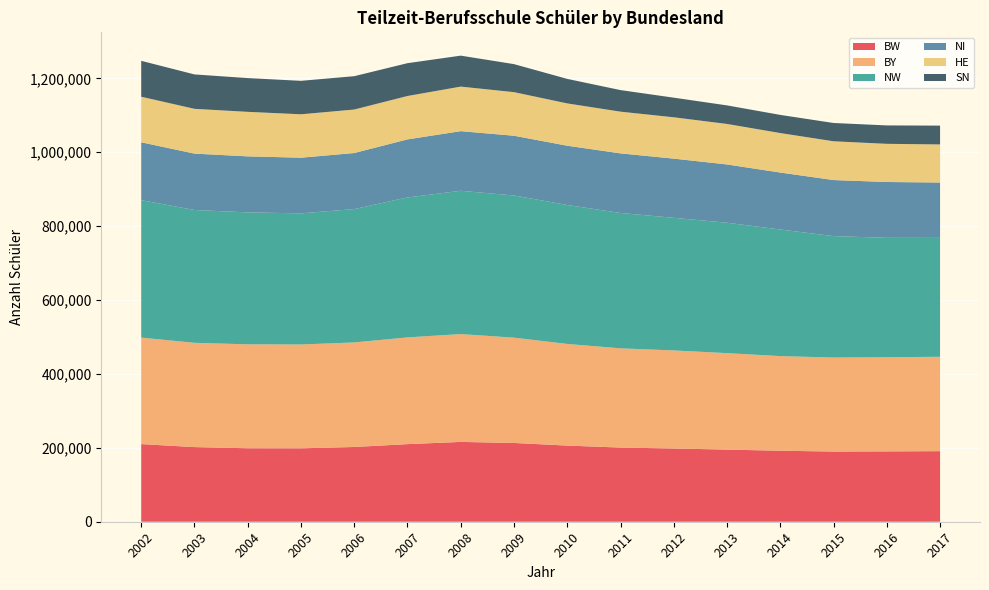

Reading right to left, list all the values displayed in this chart.

BW: 2017=191024	2016=190408	2015=189961	2014=192163	2013=195254	2012=198213	2011=200762	2010=206095	2009=213215	2008=216061	2007=210061	2006=202293	2005=198736	2004=198880	2003=202026	2002=210149
BY: 2017=255473	2016=254844	2015=254438	2014=256154	2013=261110	2012=265445	2011=268547	2010=275146	2009=285025	2008=291841	2007=288927	2006=283004	2005=281028	2004=281322	2003=282230	2002=288220
NW: 2017=321861	2016=323226	2015=328766	2014=342653	2013=353017	2012=358940	2011=366430	2010=376068	2009=384835	2008=387903	2007=378781	2006=361027	2005=354938	2004=357120	2003=359571	2002=371981
NI: 2017=149793	2016=151068	2015=151658	2014=154169	2013=157658	2012=160217	2011=161296	2010=160453	2009=161693	2008=161371	2007=157145	2006=151691	2005=150636	2004=151629	2003=152576	2002=156731
HE: 2017=103060	2016=103348	2015=104971	2014=106890	2013=109661	2012=111933	2011=112896	2010=114517	2009=117990	2008=120600	2007=117450	2006=117710	2005=117503	2004=120519	2003=121207	2002=123304
SN: 2017=50947	2016=49830	2015=49488	2014=49140	2013=50208	2012=53053	2011=58404	2010=66327	2009=75850	2008=83813	2007=88821	2006=90260	2005=90558	2004=91355	2003=93135	2002=97168